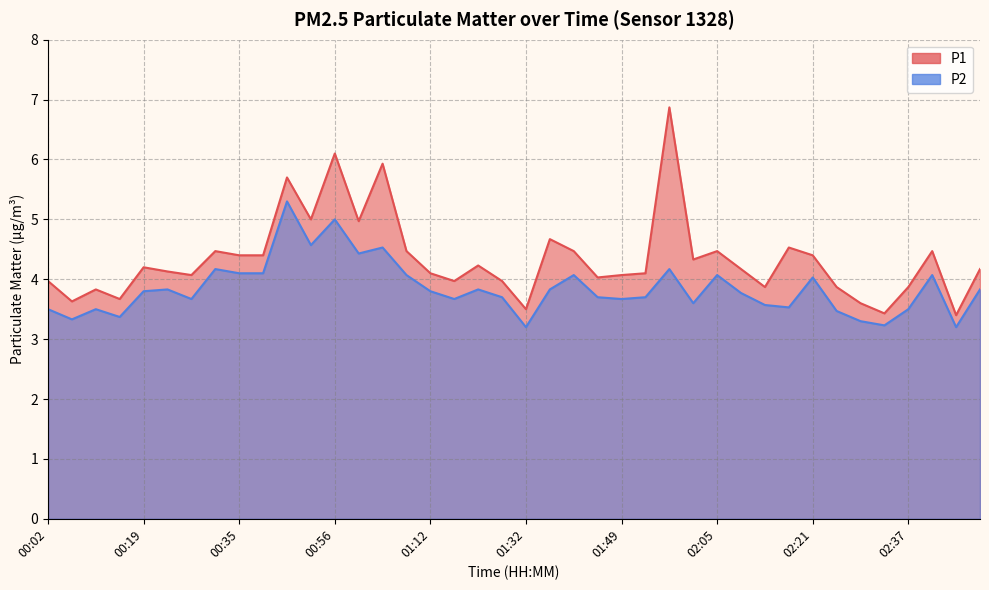

Which series has the largest total across all categories?

P1